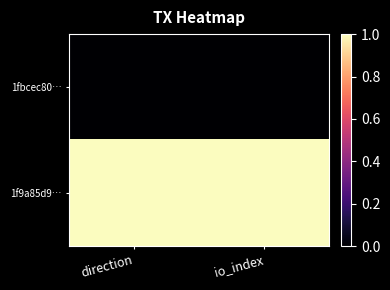

Reading left to right, what are all the values shown in this chart?

1fbcec80…: direction=0	io_index=0
1f9a85d9…: direction=1	io_index=1